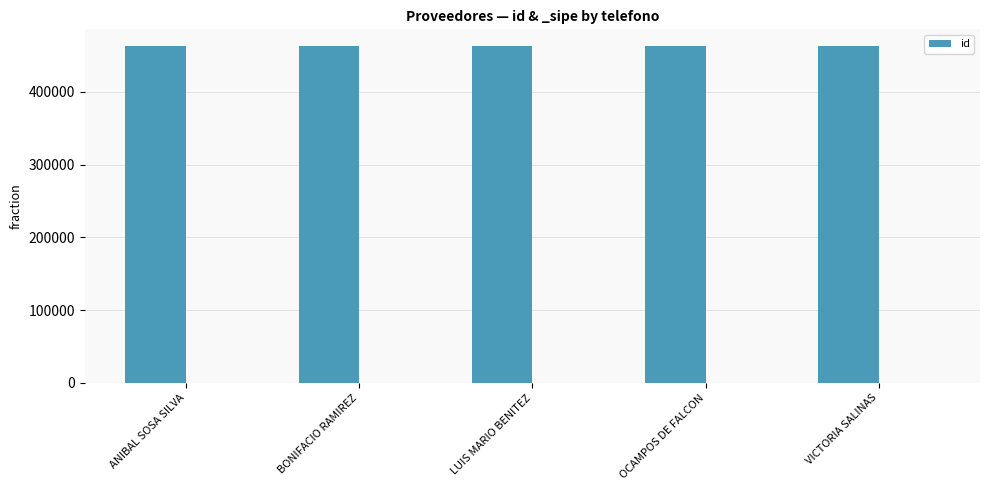

What is the value of the 3rd bar from the left?

463014